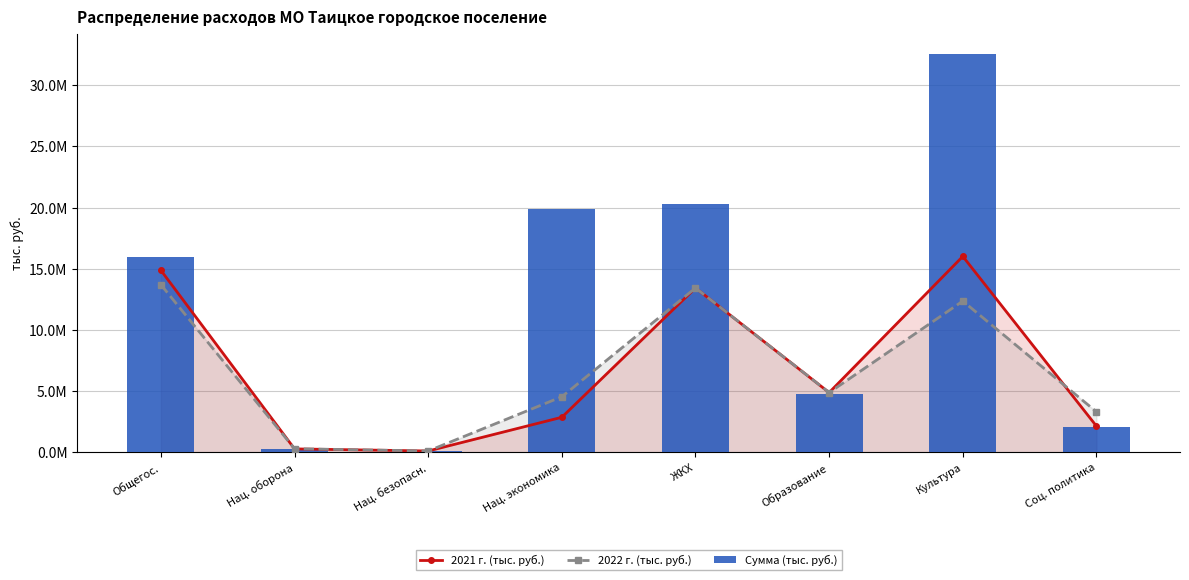

True or false: 2021 г. (тыс. руб.) has a value of 4878400.0 at Образование.

True